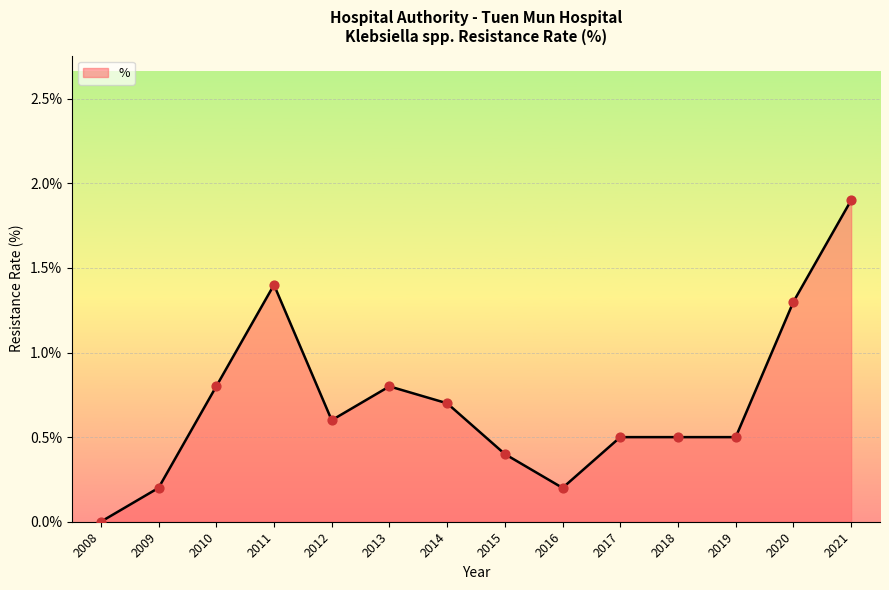

What is the change in value from 2011 to 2014?

-0.7